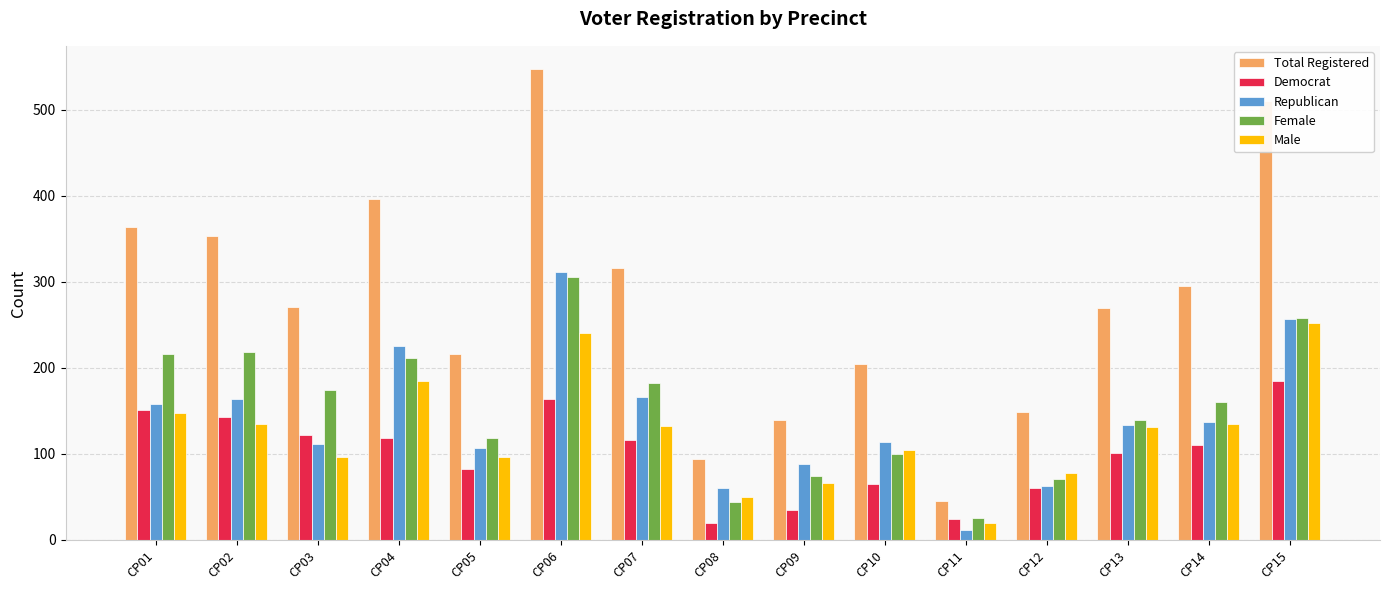

What is the maximum value shown in the chart?

547